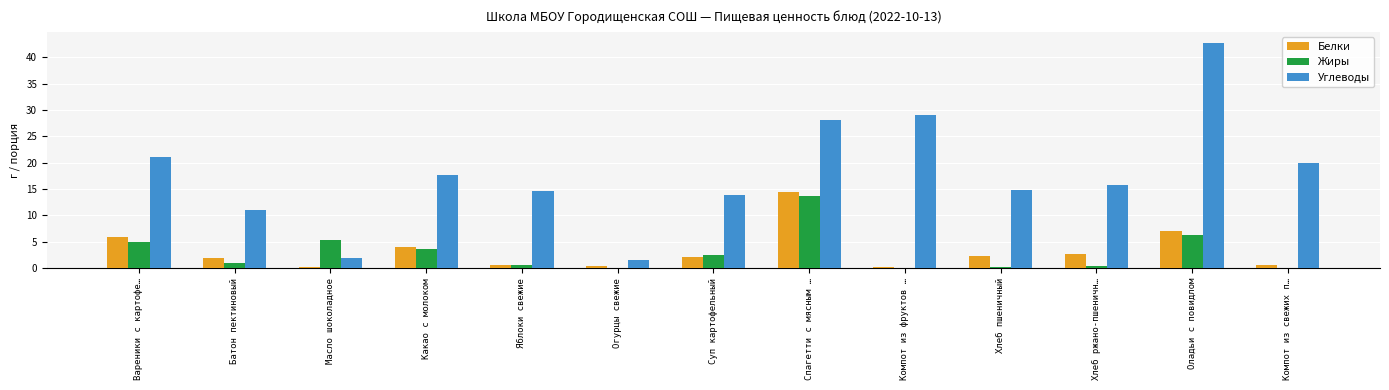

Is the value of Жиры at Огурцы свежие greater than the value of Углеводы at Суп картофельный?

No